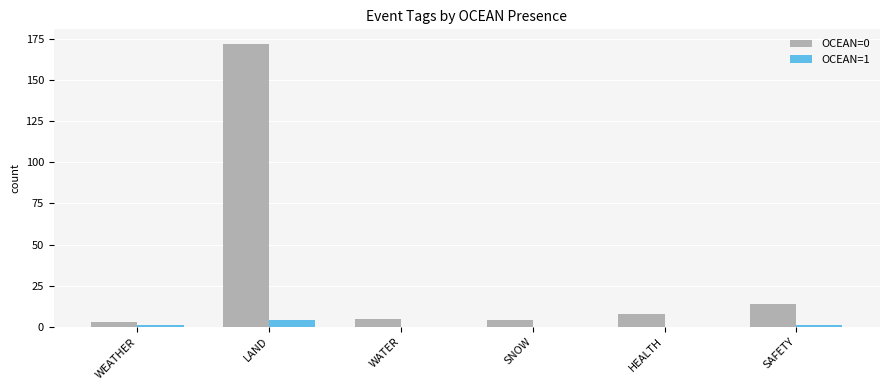

What is the maximum value shown in the chart?

172